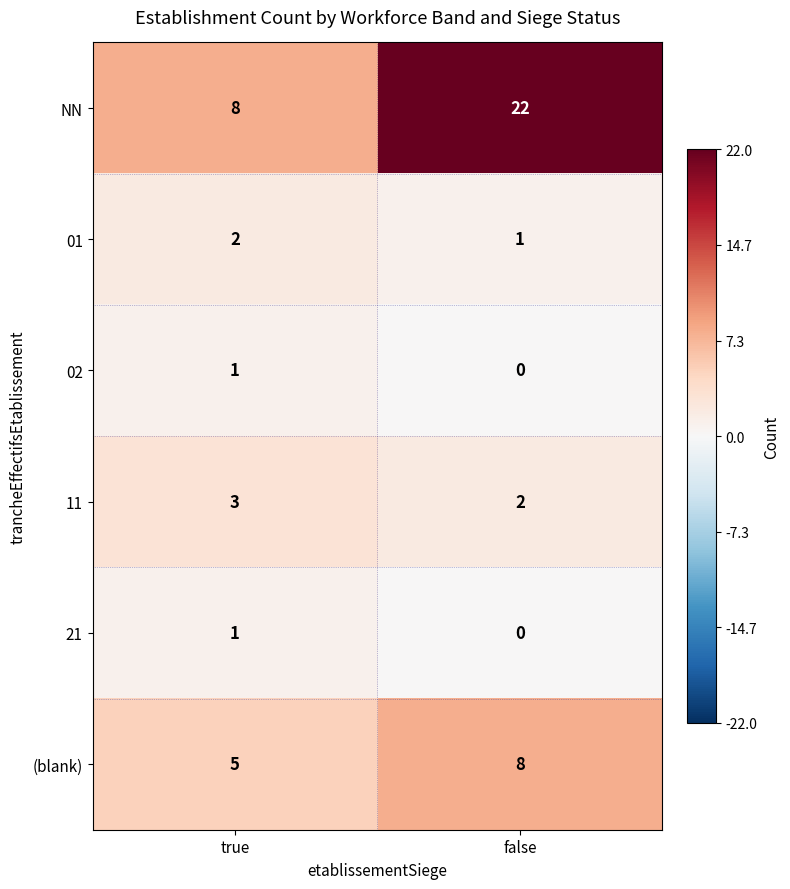

Which series has the largest total across all categories?

NN